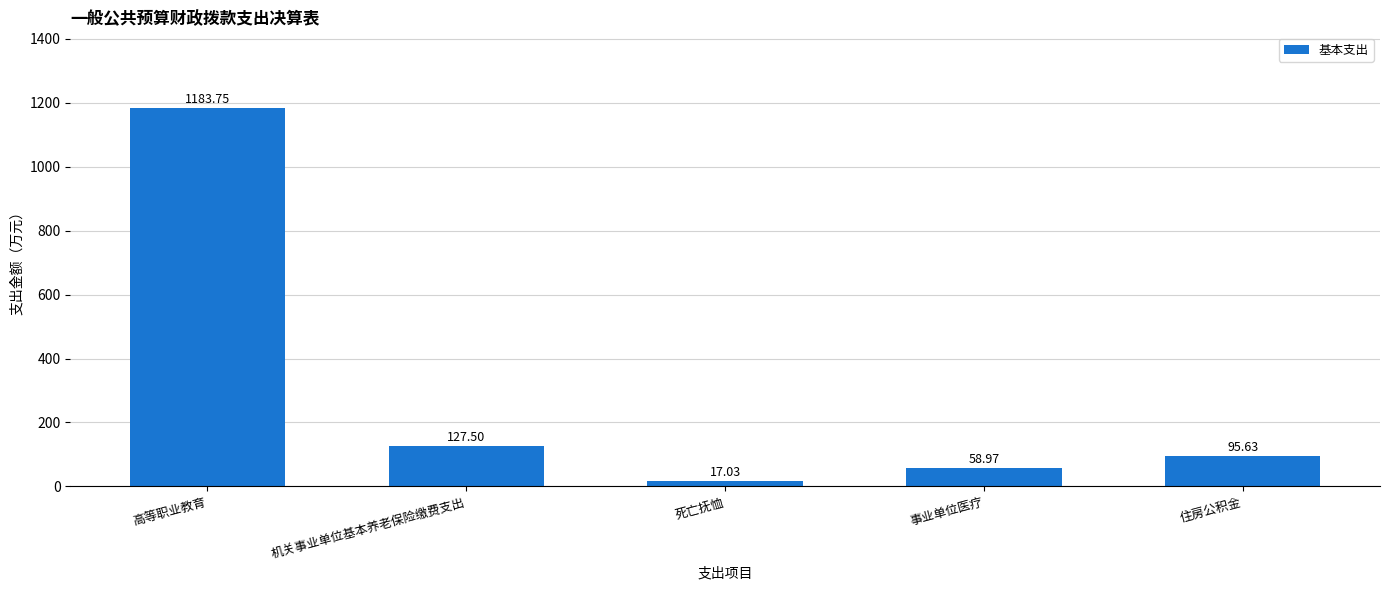

What is the minimum value shown in the chart?

17.0